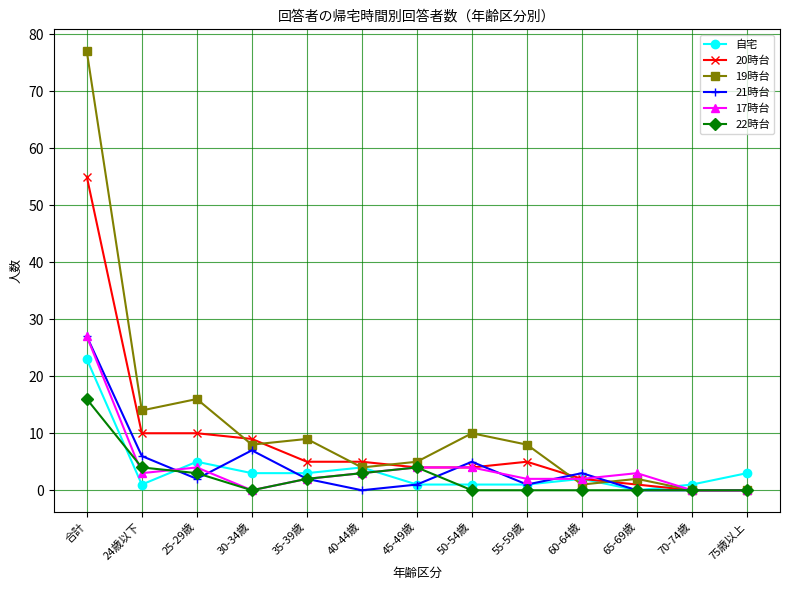

What is the sum of all 21時台 values?

54